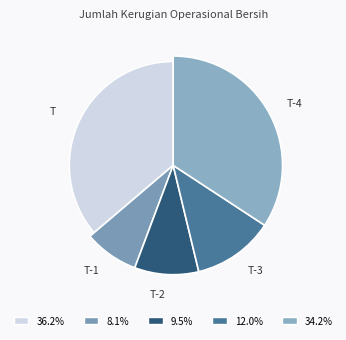

How many slices are in this pie chart?

5